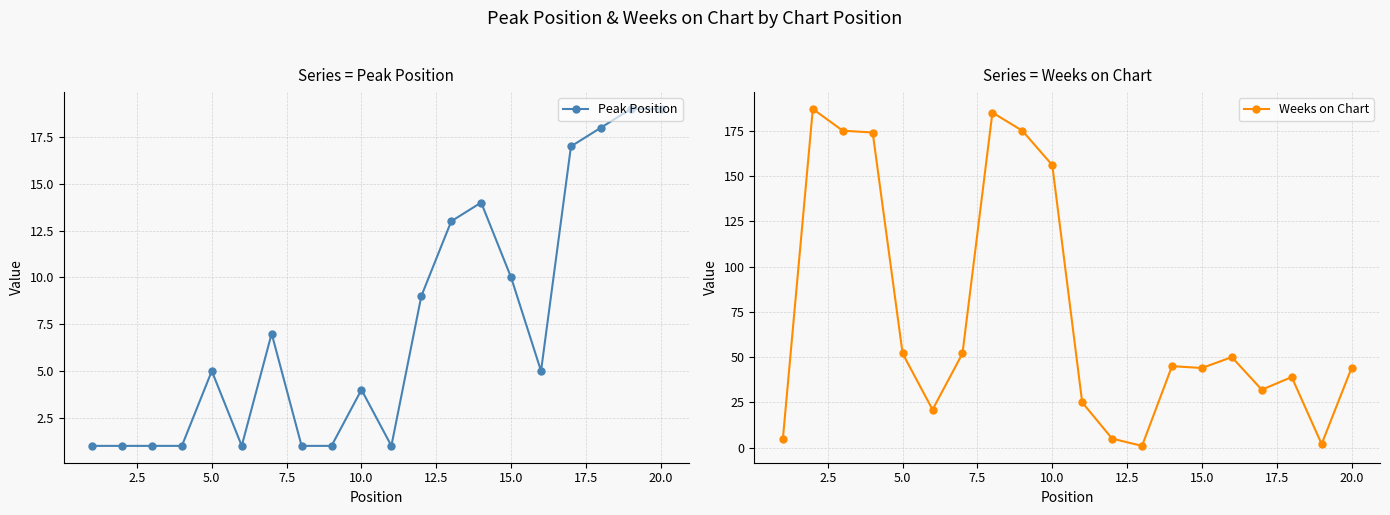

What is the difference between the maximum and minimum values in the Peak Position series?

18